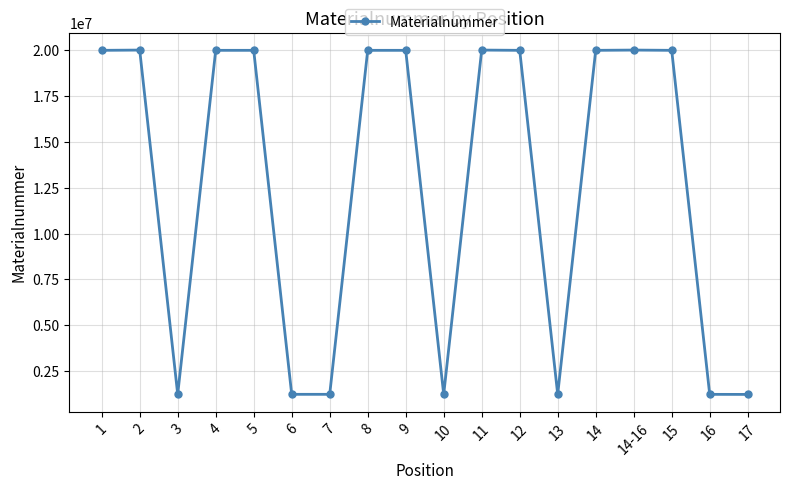

What is the ratio of the value at 1 to the value at 8?

1.0